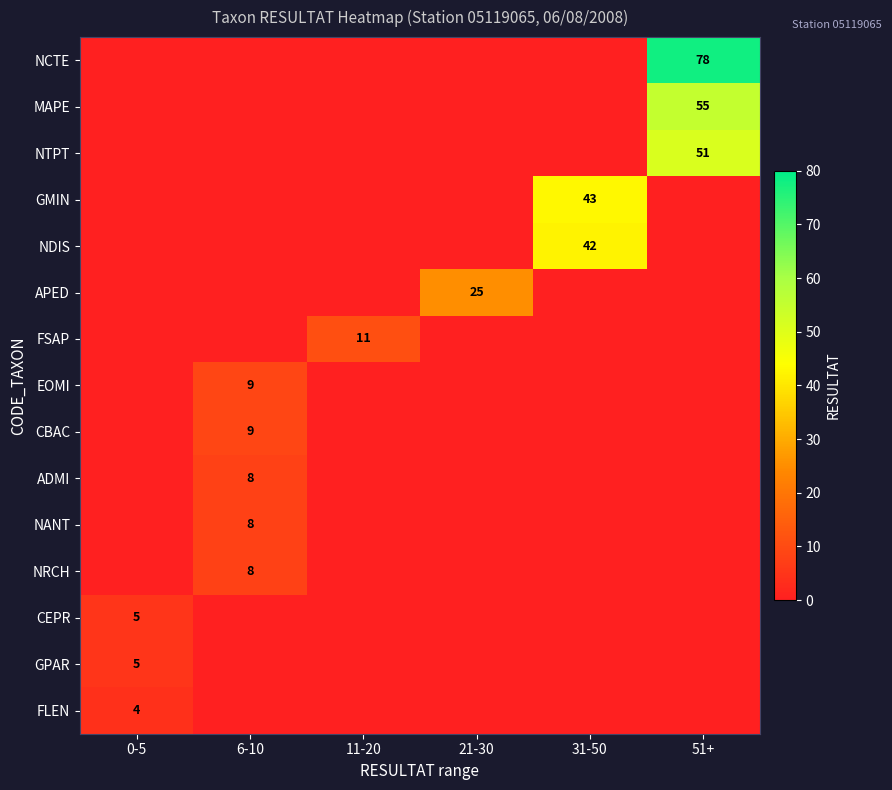

True or false: GPAR has a value of -2 at 11-20.

False